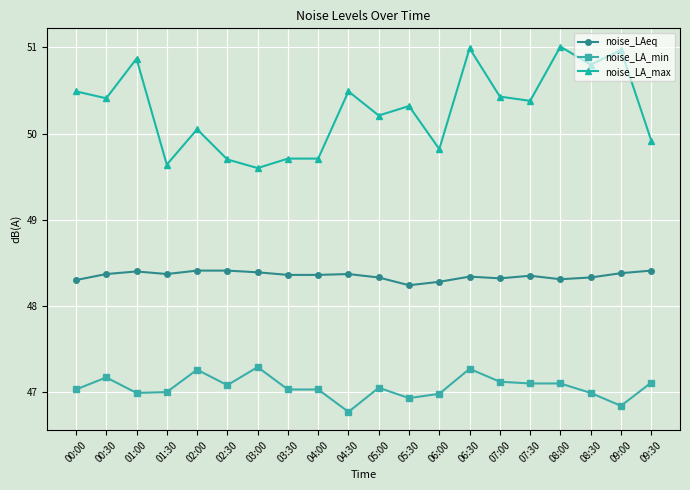

What position from the right is 02:30?

15